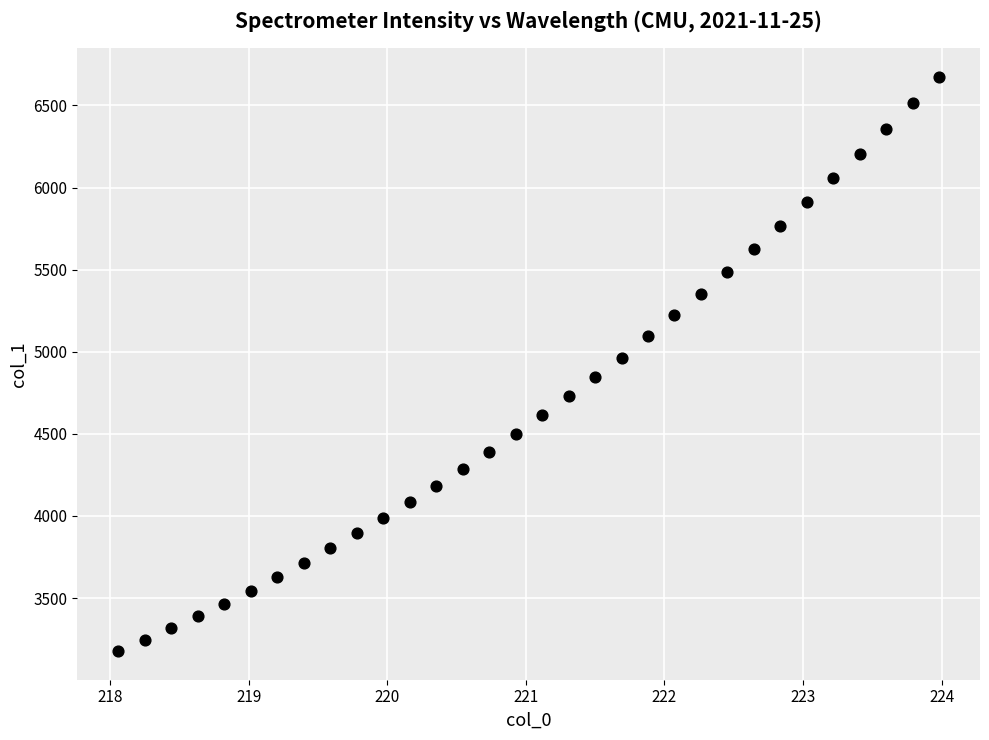

What is the range of Y values (max minus min)?

3496.0